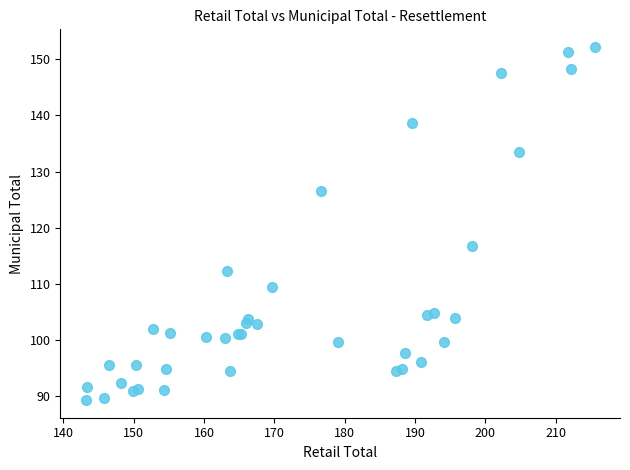

What Y value in the scatter plot is closest to 120?

116.7